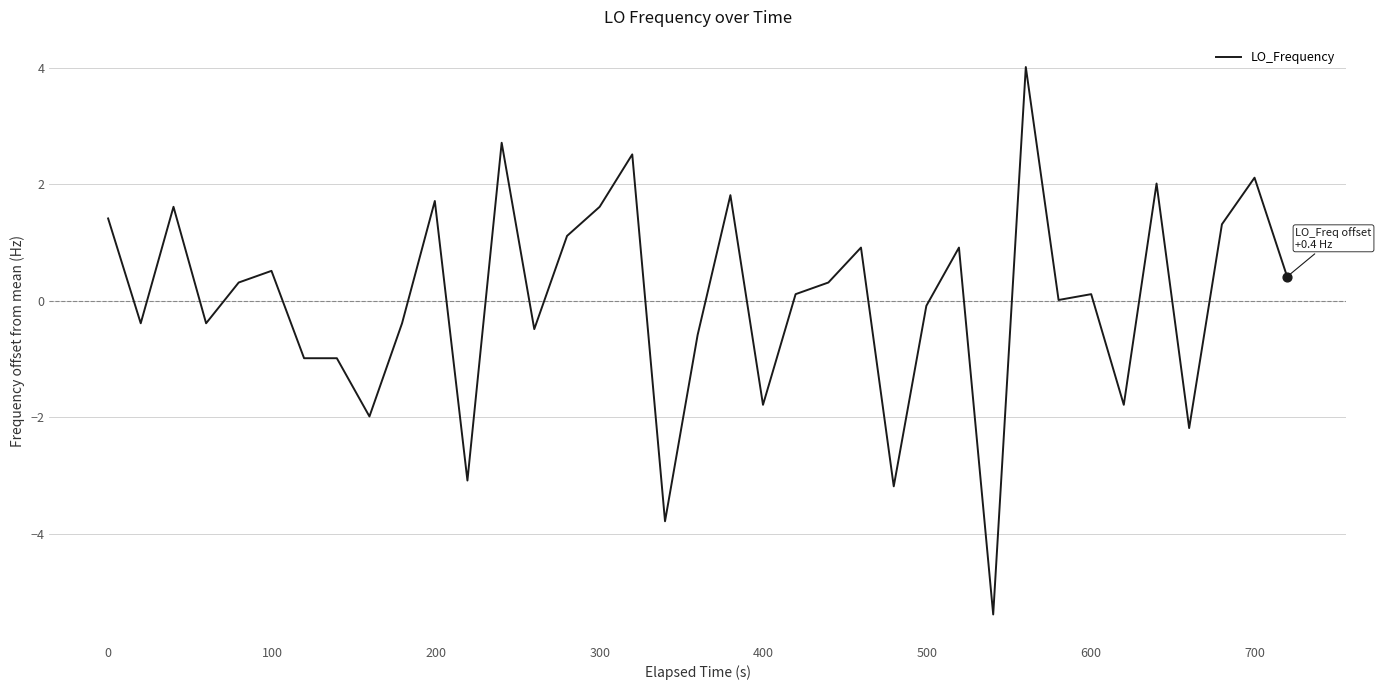

What is the difference between the maximum and minimum values?

9.4